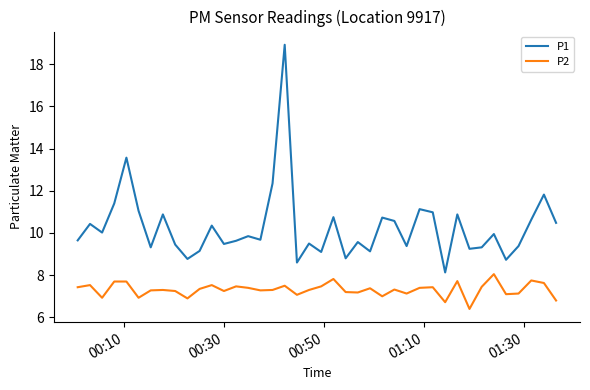

What is the difference between the maximum and minimum values in the P1 series?

10.8